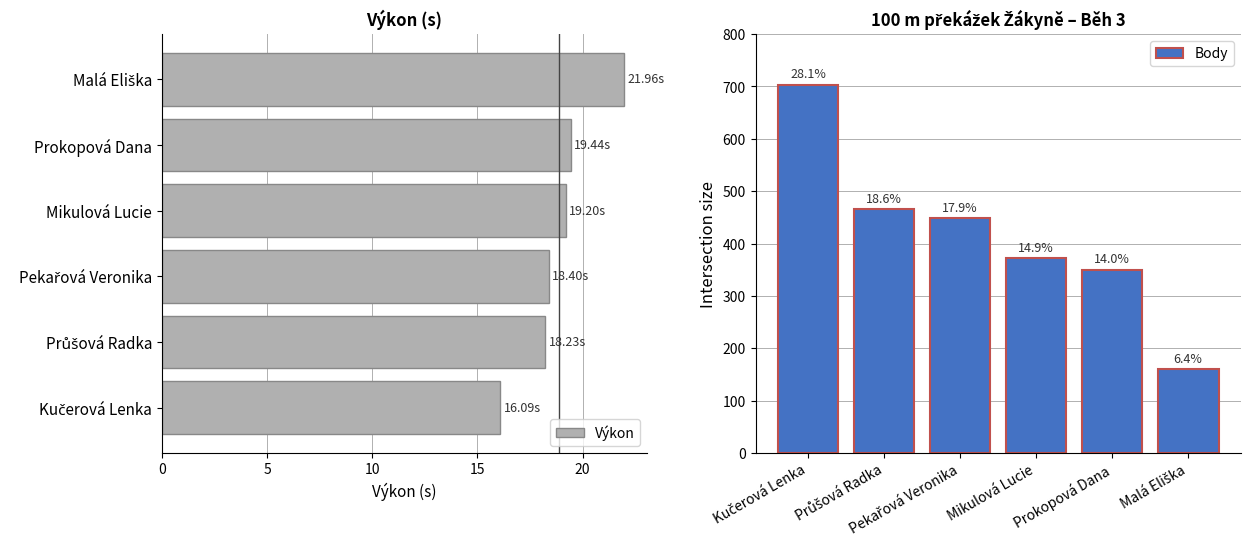

What is the difference between the maximum and minimum values in the Výkon series?

5.9